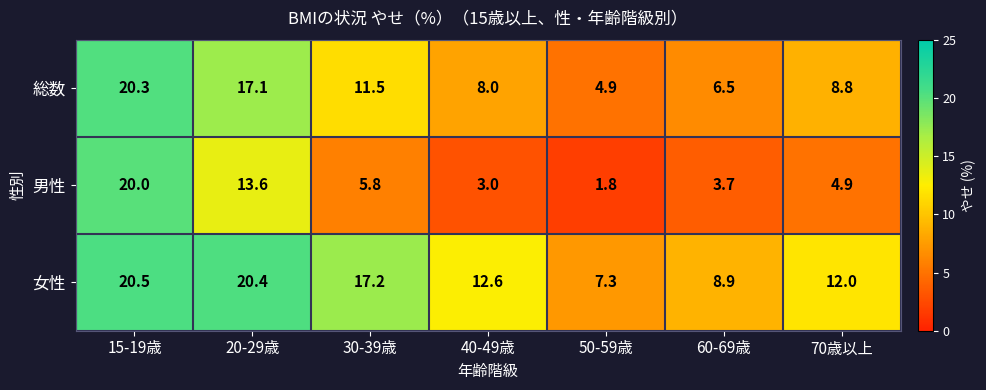

What is the sum of the 男性 values at 20-29歳 and 40-49歳?

16.6